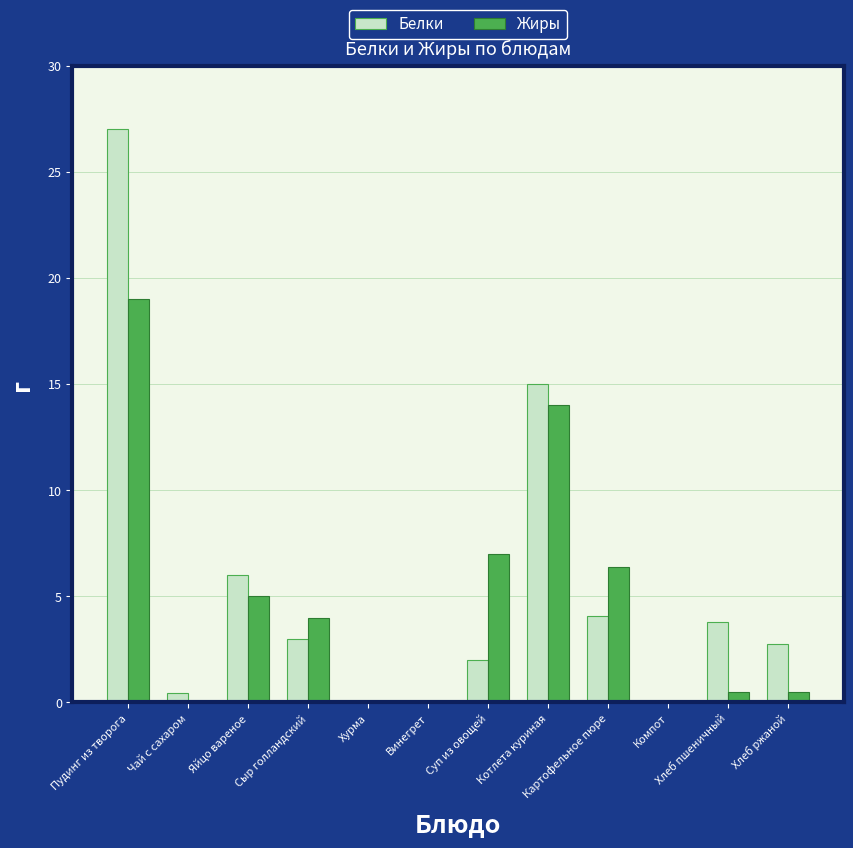

How many groups of bars are there?

12